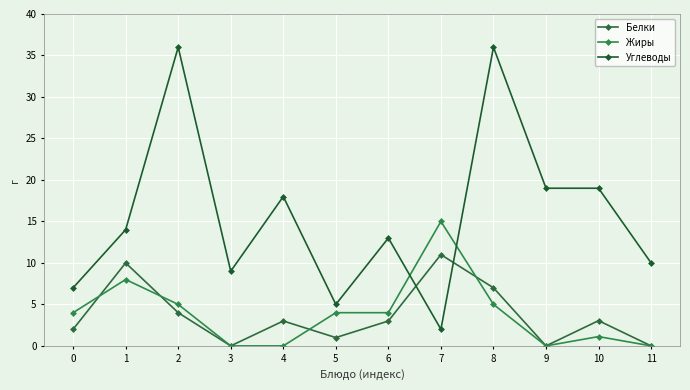

Which series has the widest spread of values?

Углеводы